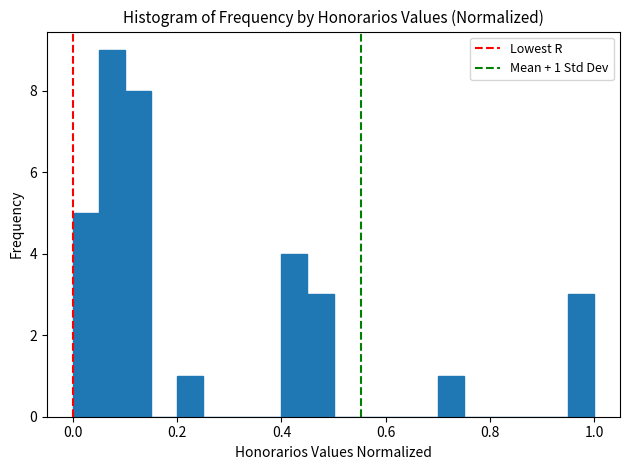

Around what value on the x-axis is the tallest bar? Give the approximate position of its centre, as read against the axis.

0.08